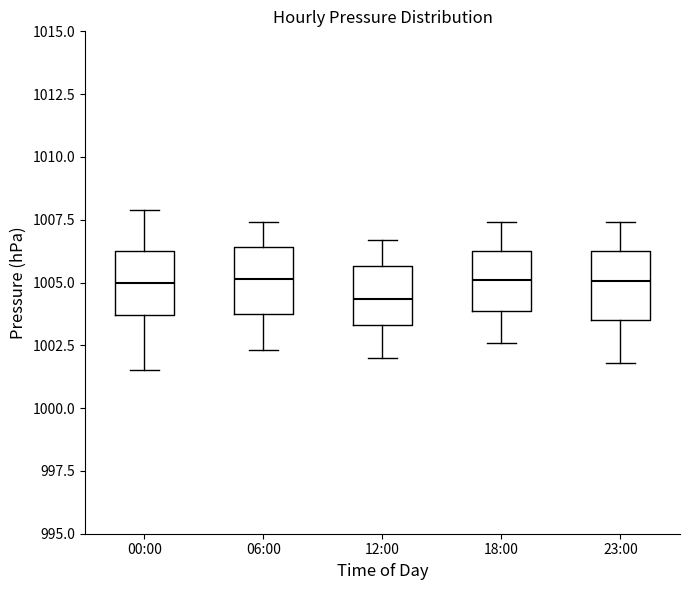

Where does the lower whisker of the box for 18:00 end on the y-axis? The values are not printed on the chart, so give them approximately, as read against the axis.

1002.5